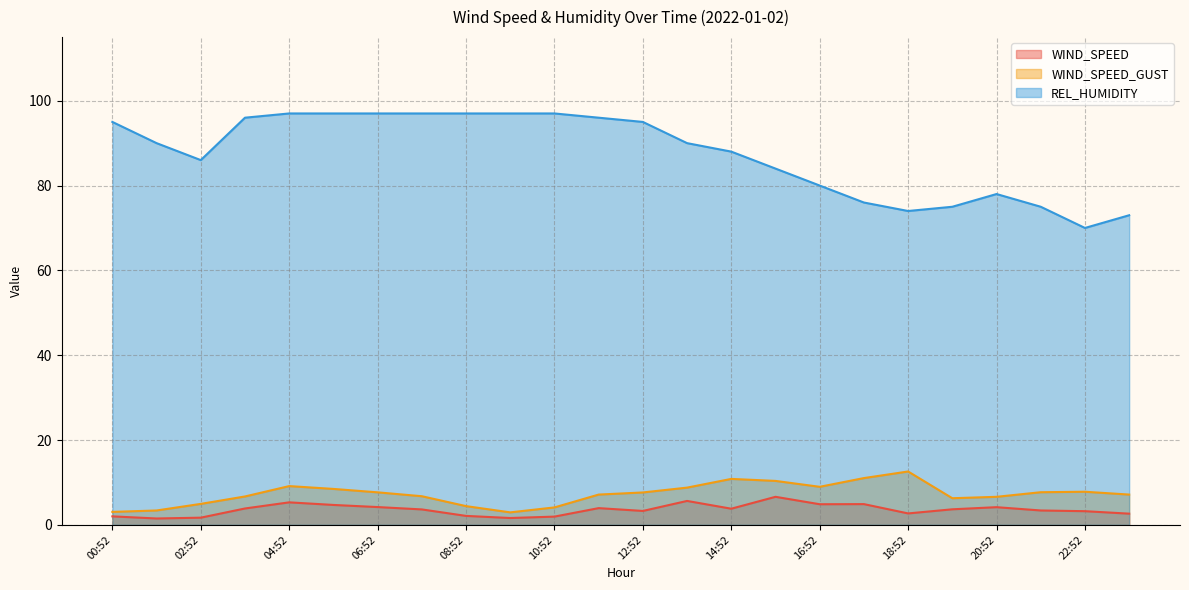

What is the total value across all series at 04:52?

111.4